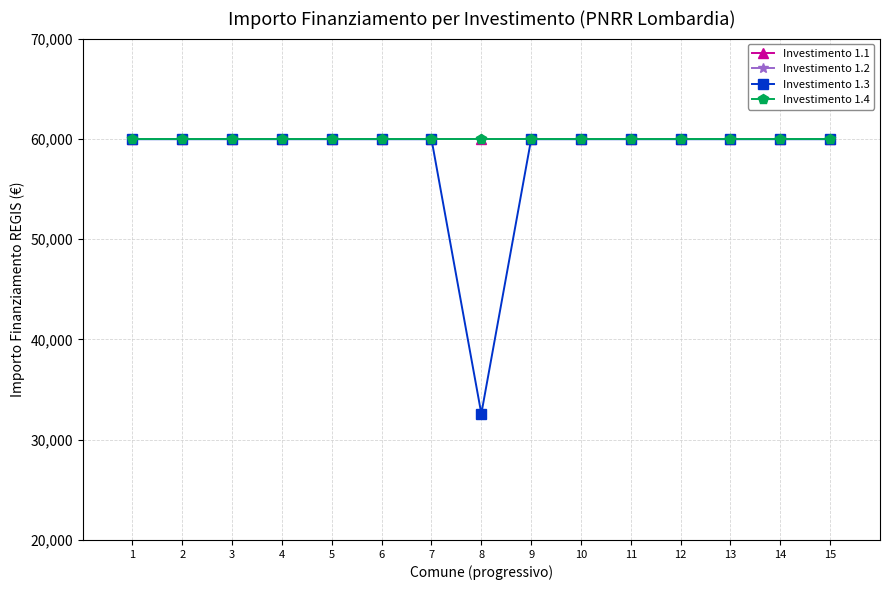

Does the chart have visible grid lines?

Yes